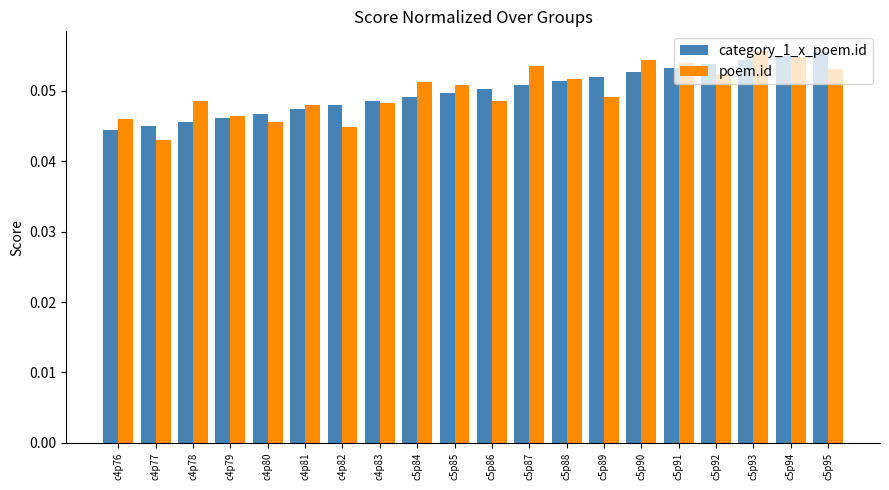

At how many categories does at least one series exceed 0?

20